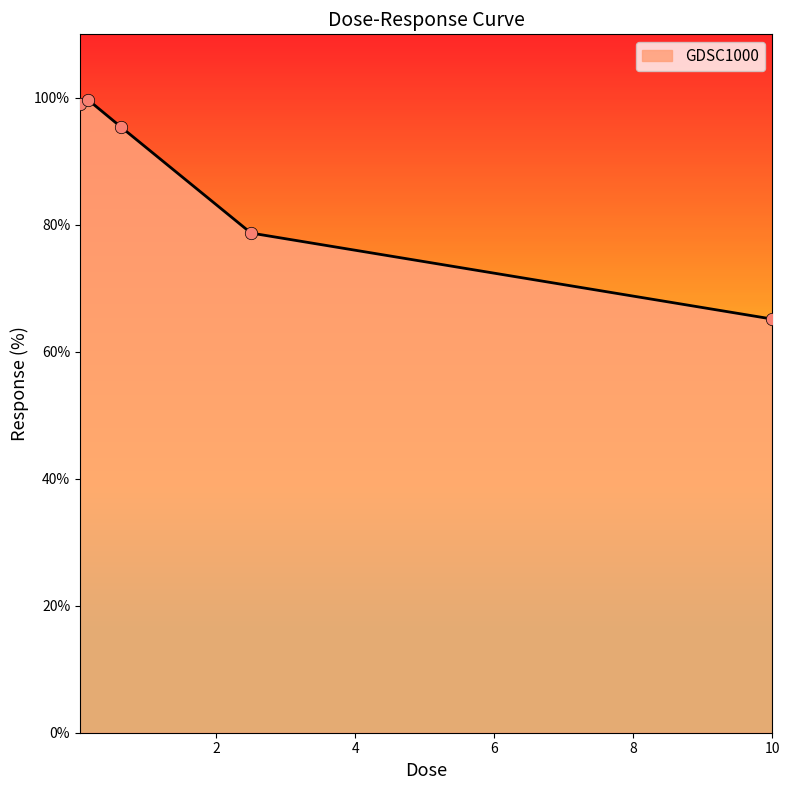

True or false: there are more than 1 points higher than both neighbors.

False